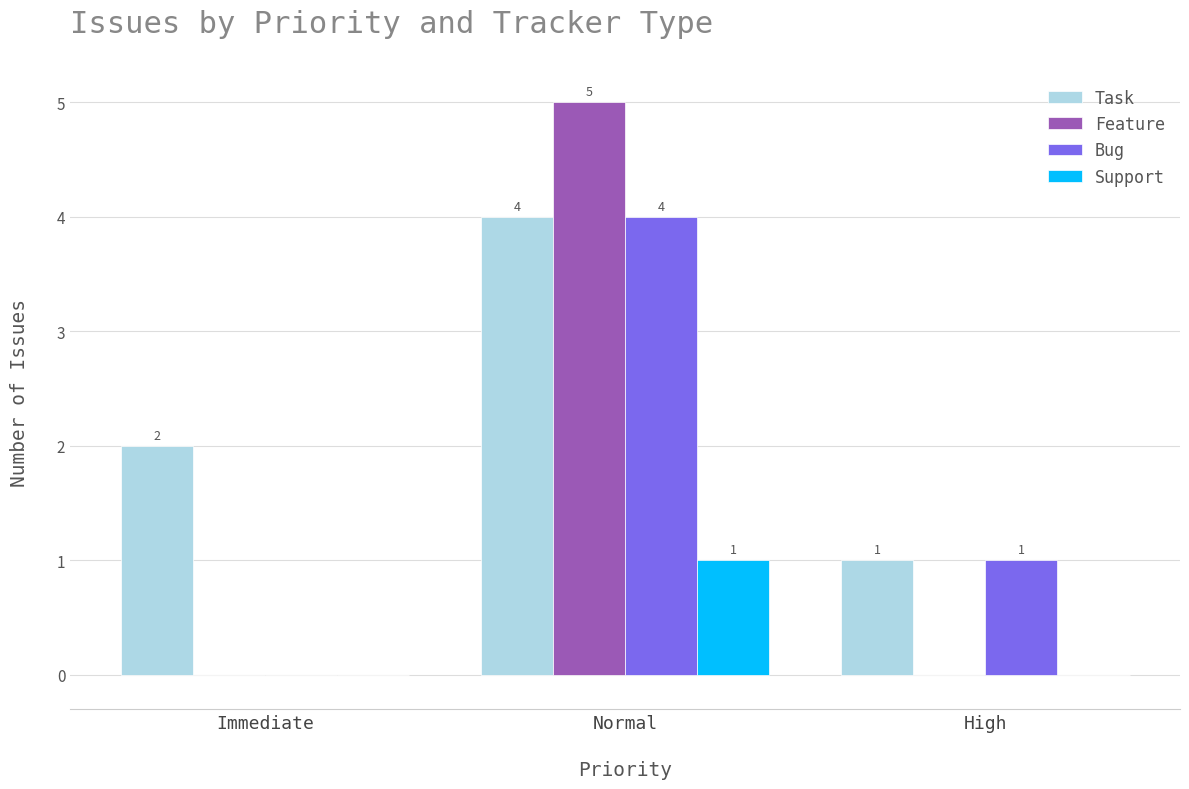

At which category is the sum across all series the highest?

Normal